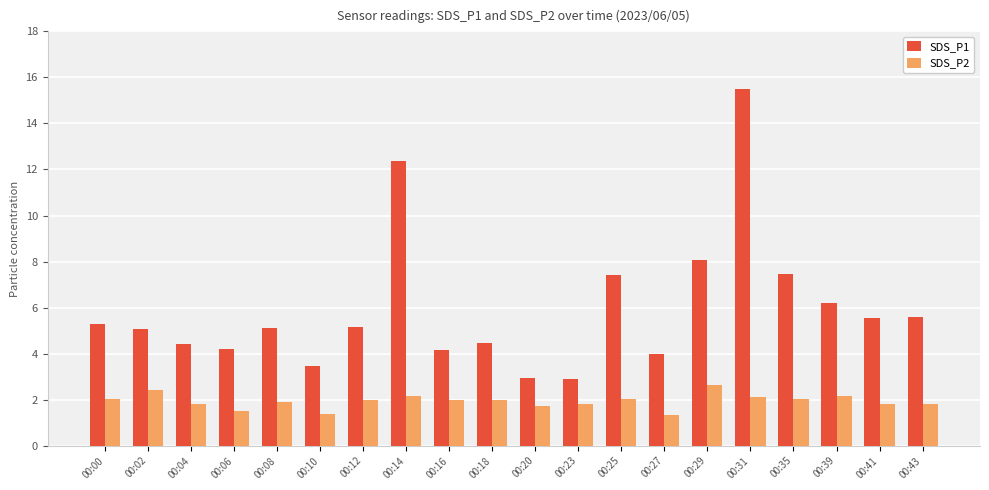

How many distinct data groups are displayed?

2